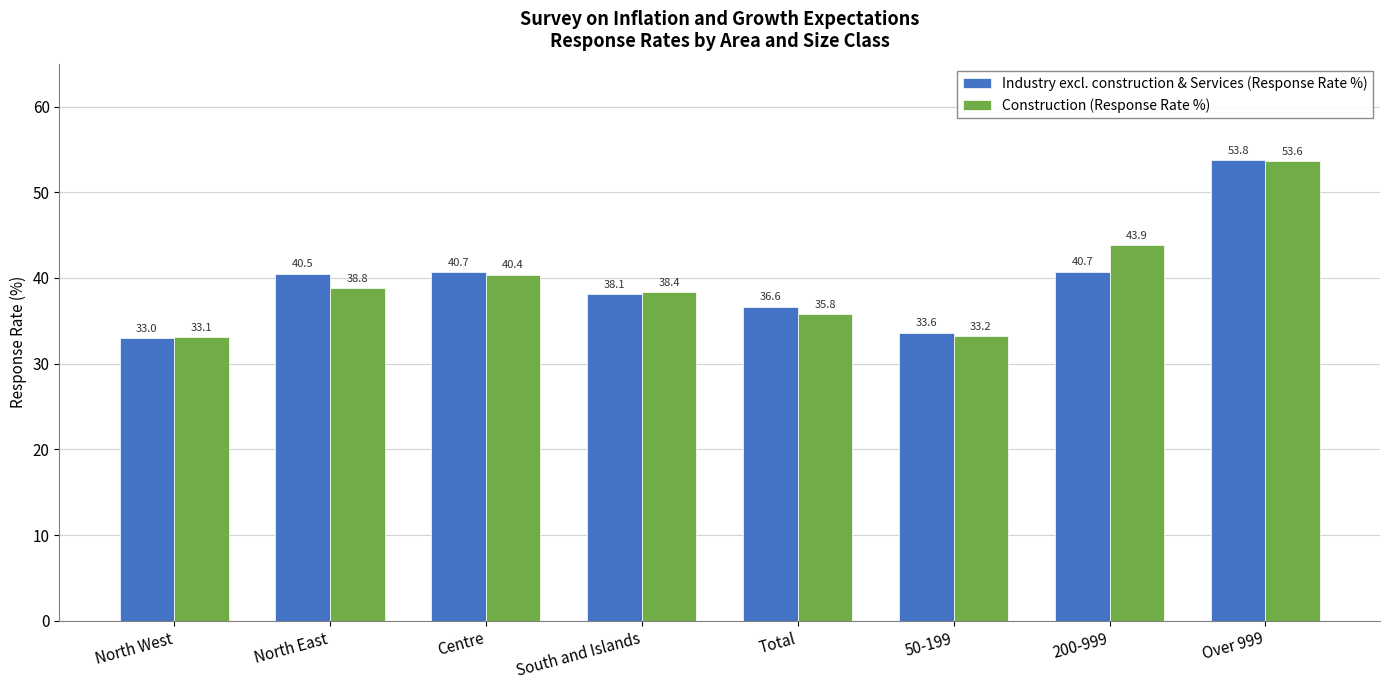

What is the label of the 4th bar from the right?

Total